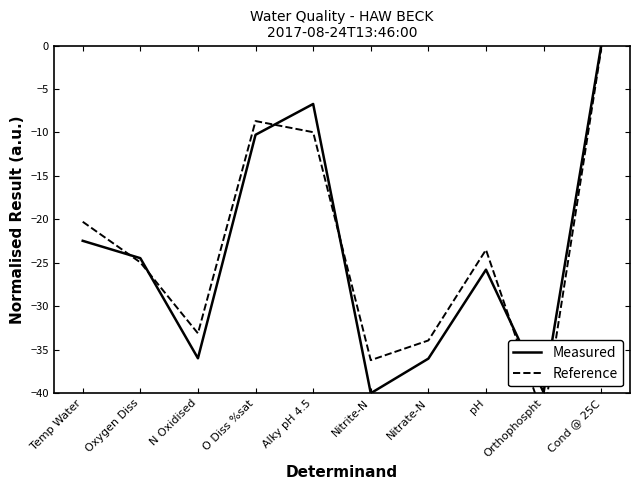

What is the difference between the Measured values at O Diss %sat and Orthophospht?

29.6